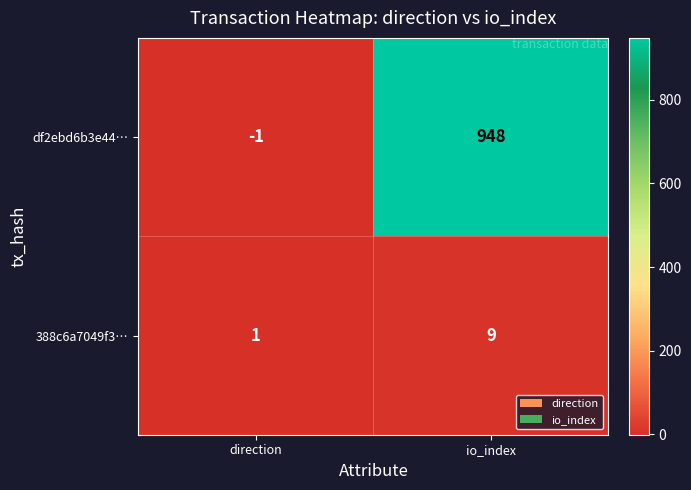

Is it true that df2ebd6b3e44… equals 1412 at io_index?

False